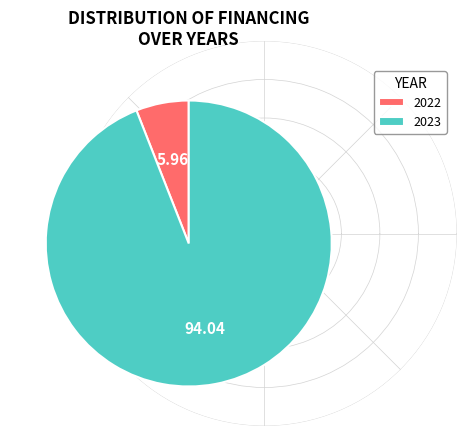

Count the number of slices in the pie.

2